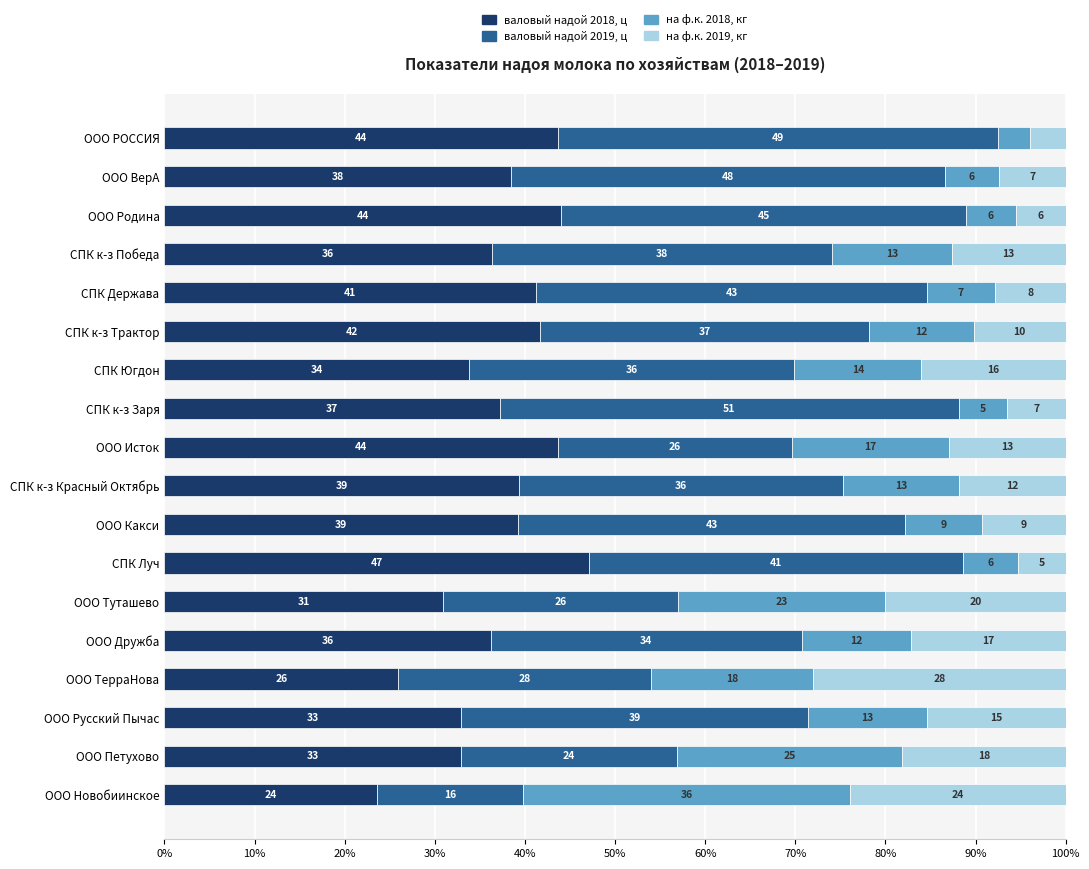

What is the lowest value of the валовый надой 2018, ц series?

23.6